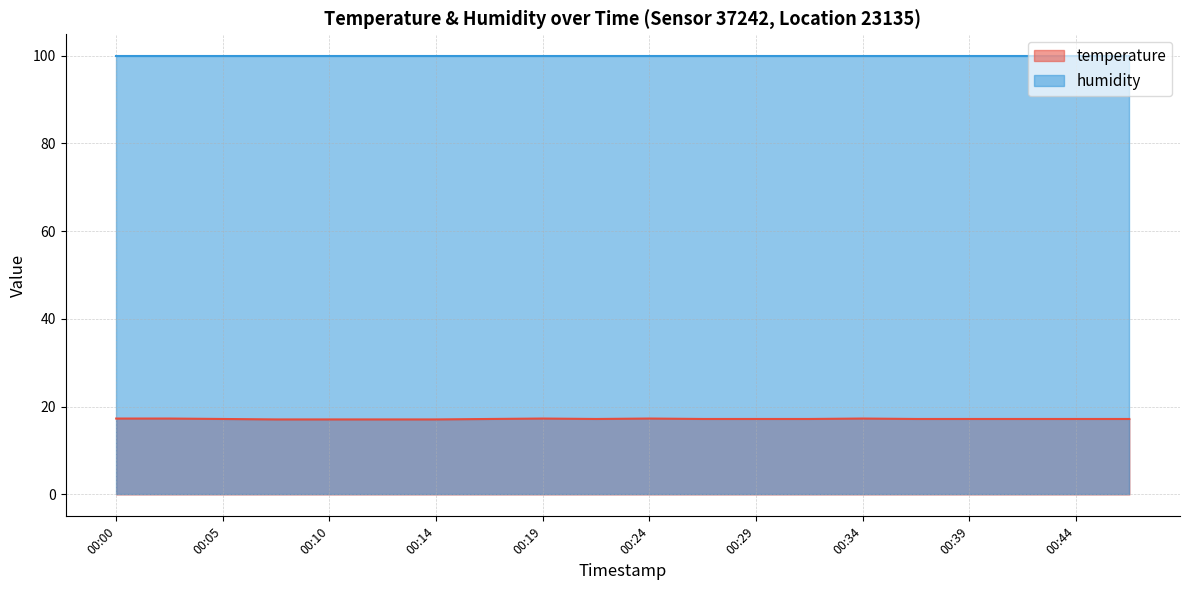

Where is the first local minimum?

00:22